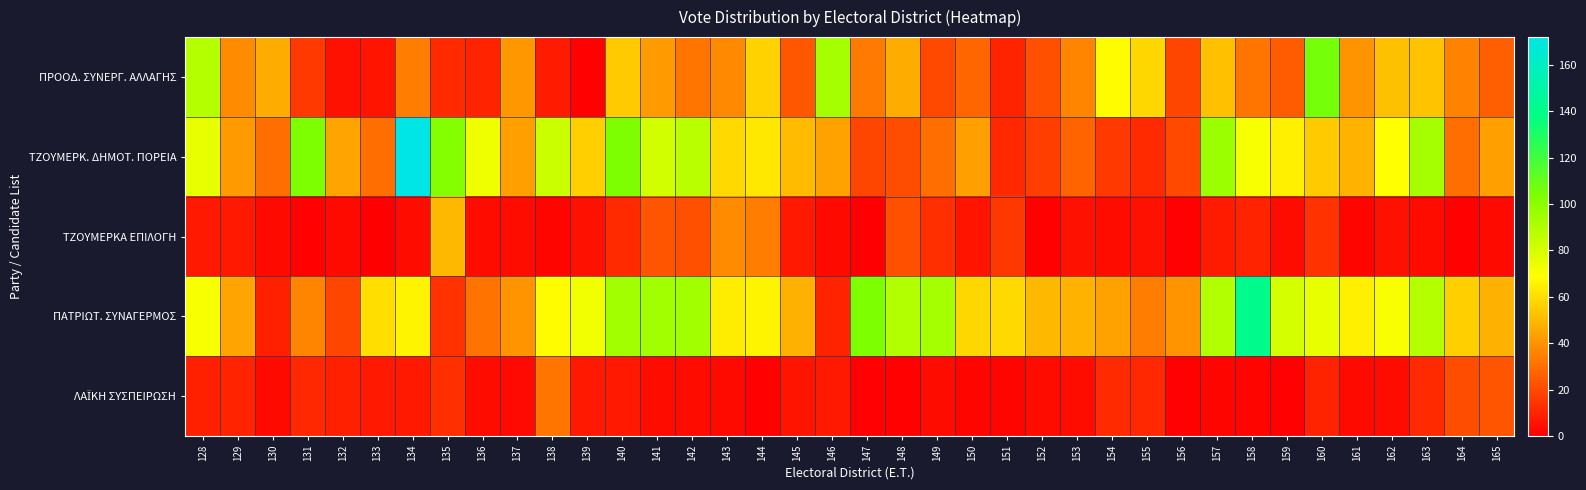

What is the spread (max minus min) of values at 135?

90